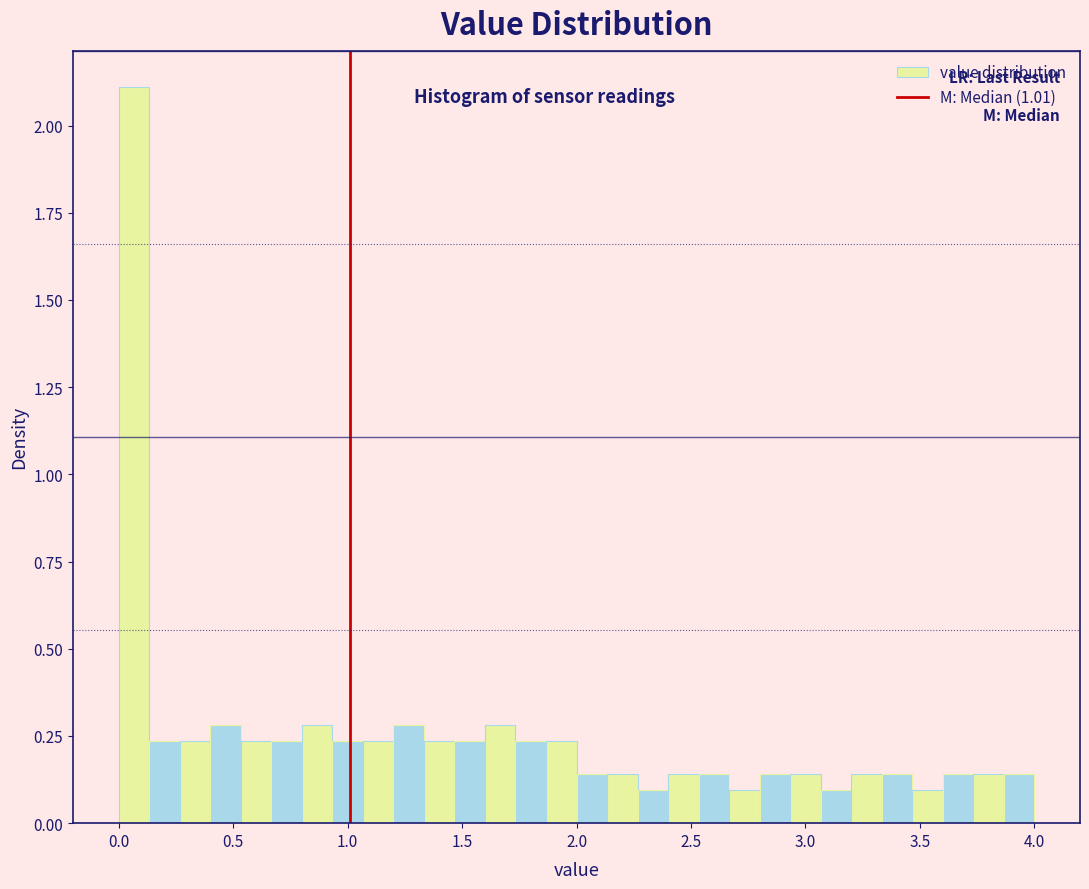

Read against the x-axis, roughly where is the centre of the tallest bar?

0.05